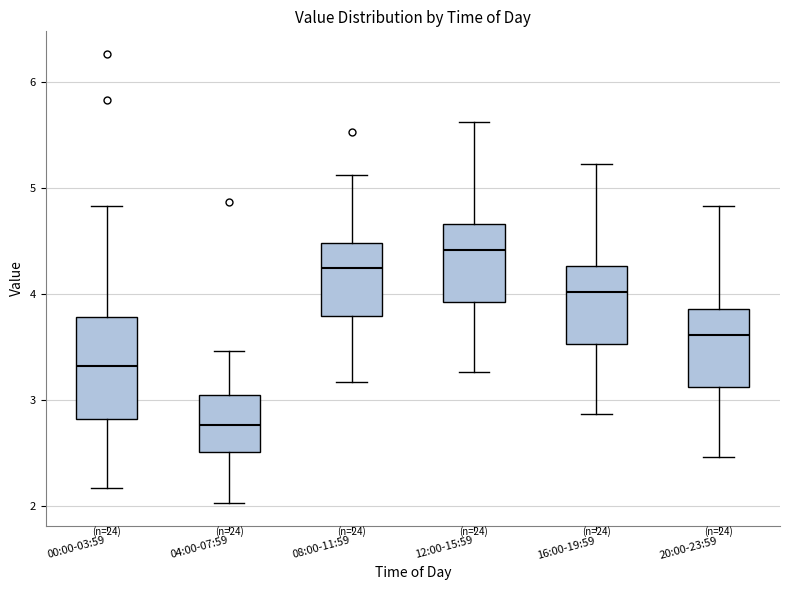

Which box has the lowest median line?

04:00-07:59